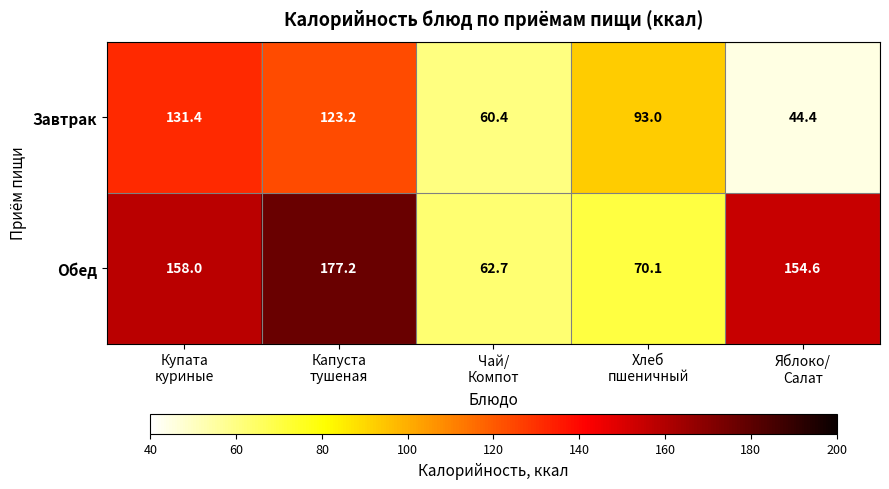

Reading left to right, transcribe all the data shown in this chart.

Завтрак: 131.4	123.2	60.4	93.0	44.4
Обед: 158.0	177.2	62.7	70.1	154.6